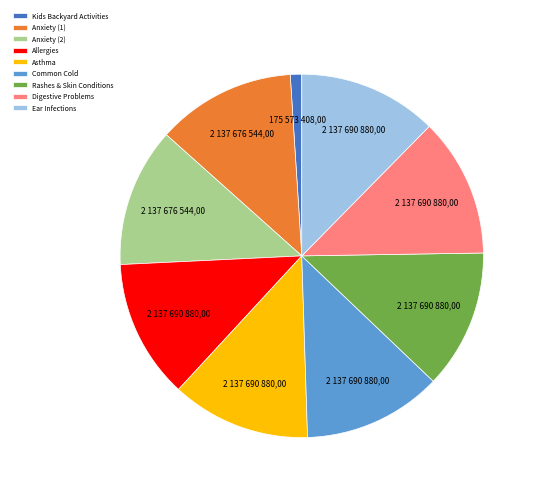

Do Allergies and Anxiety (2) together represent more than half of the pie?

No